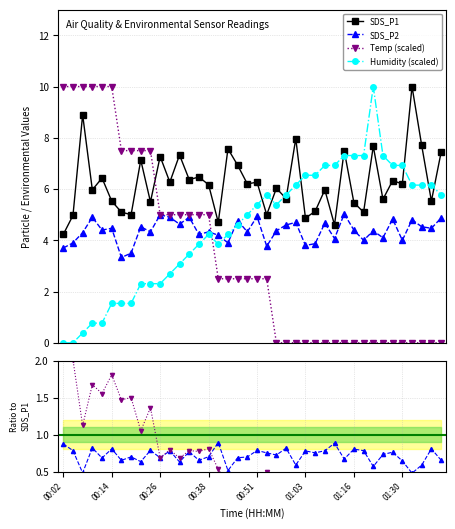

Rank the series at 00:04 from highest to lowest value.

Temp, SDS_P1, SDS_P2, Humidity